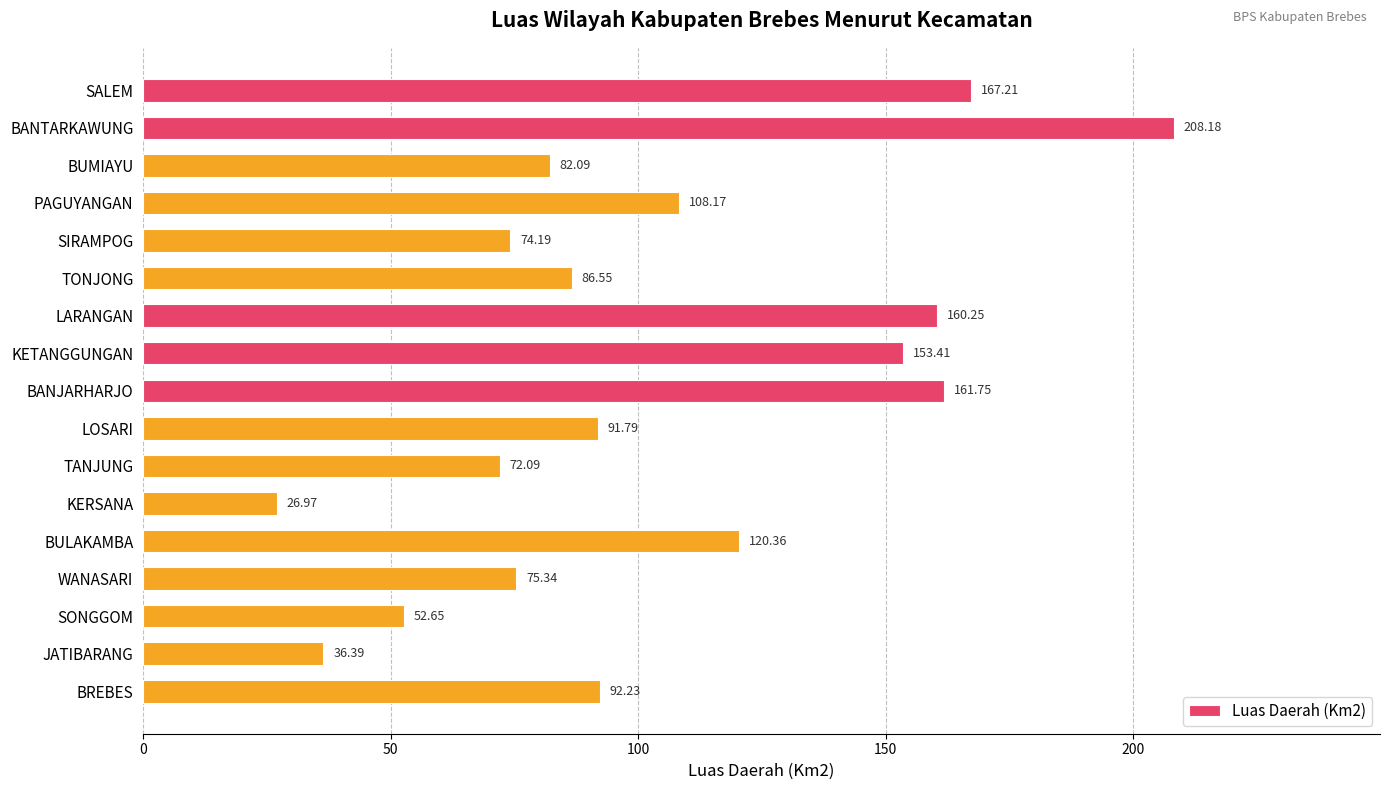

What is the difference between the values at BREBES and SIRAMPOG?

18.0